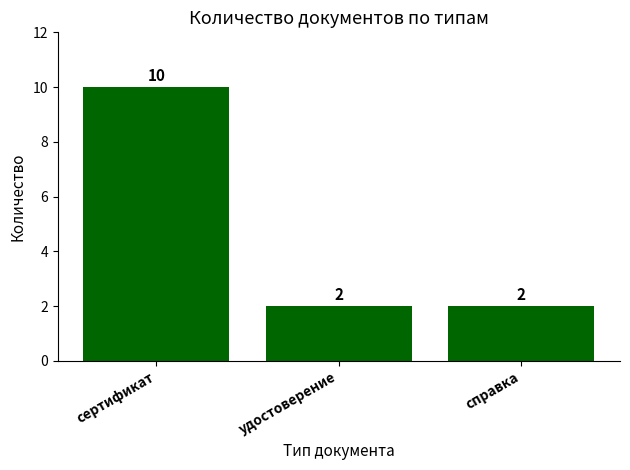

True or false: the data shows 2 at удостоверение.

True